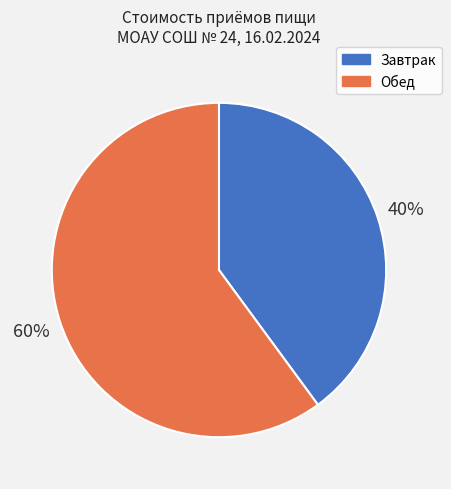

To the nearest percent, what percentage of the pie is Завтрак?

40%